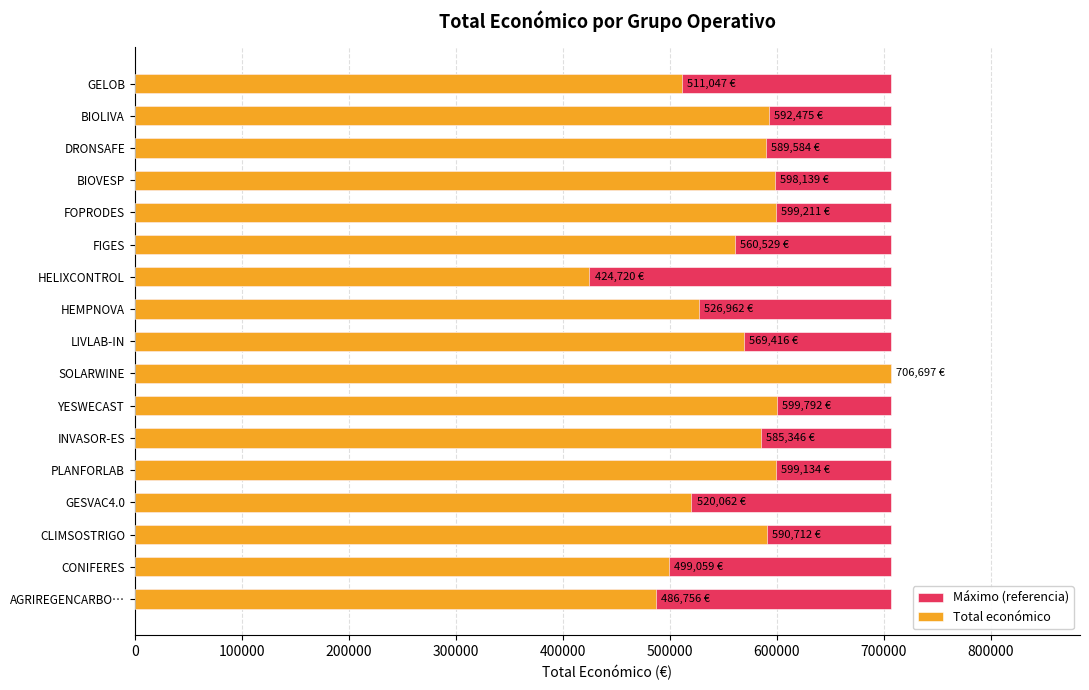

How many distinct data groups are displayed?

2